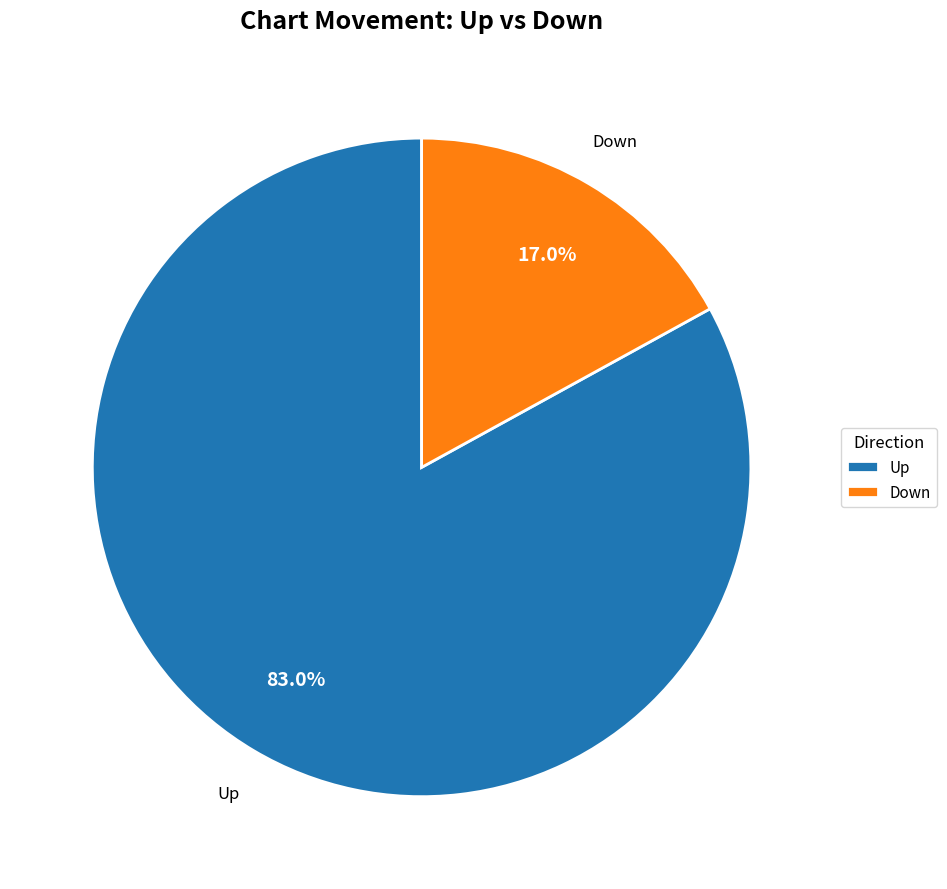

Is there any slice that represents more than half of the pie?

Yes